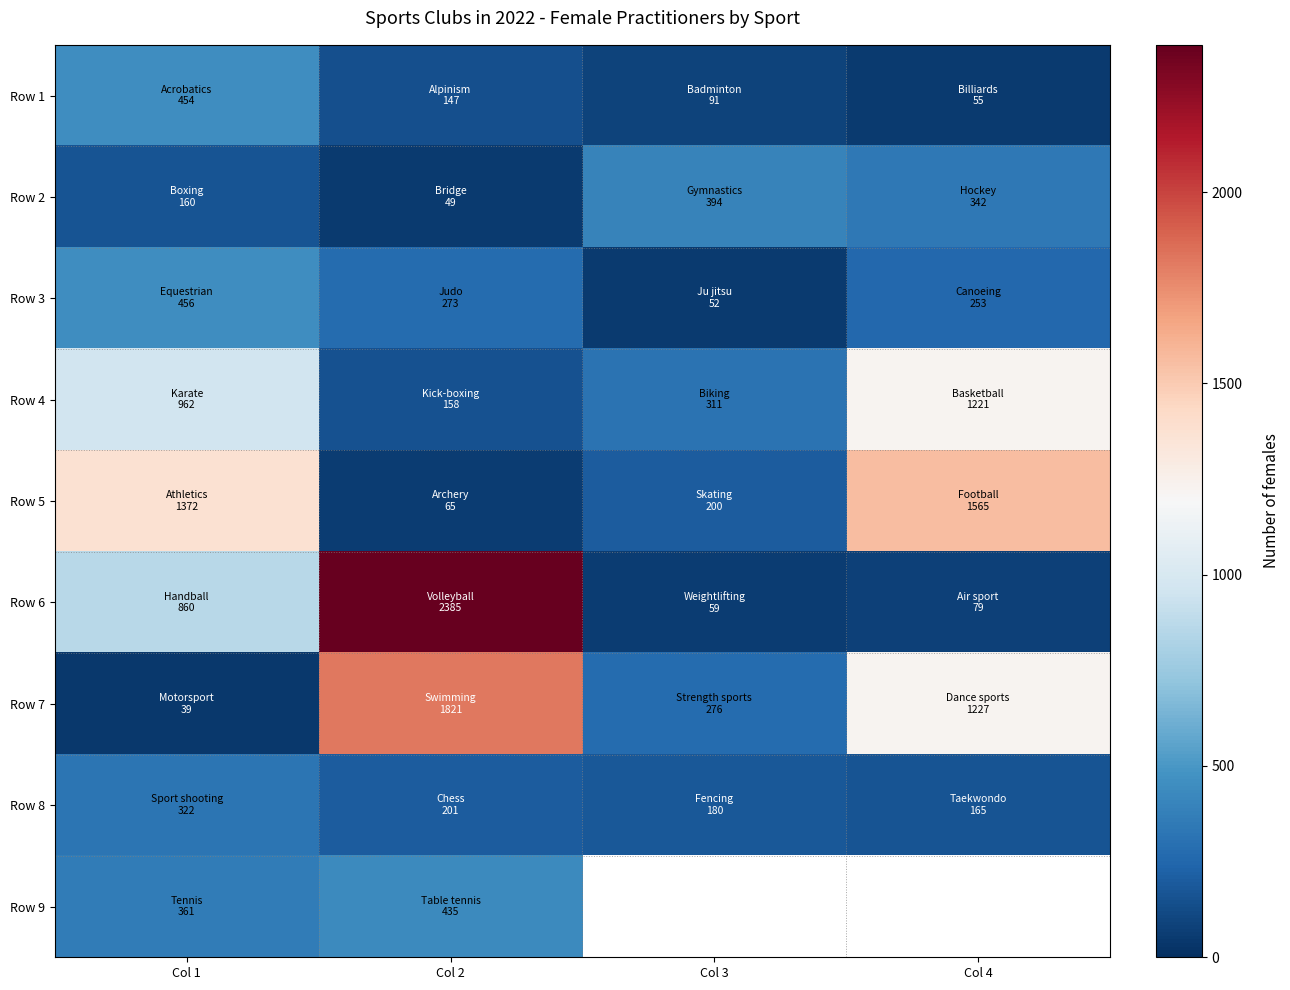

What is the difference between the highest and lowest values at Col 2?

2336.0